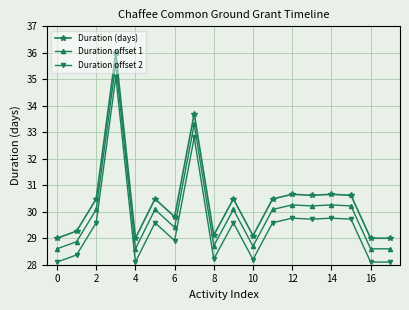

What is the sum of all Duration (days) values?

547.5